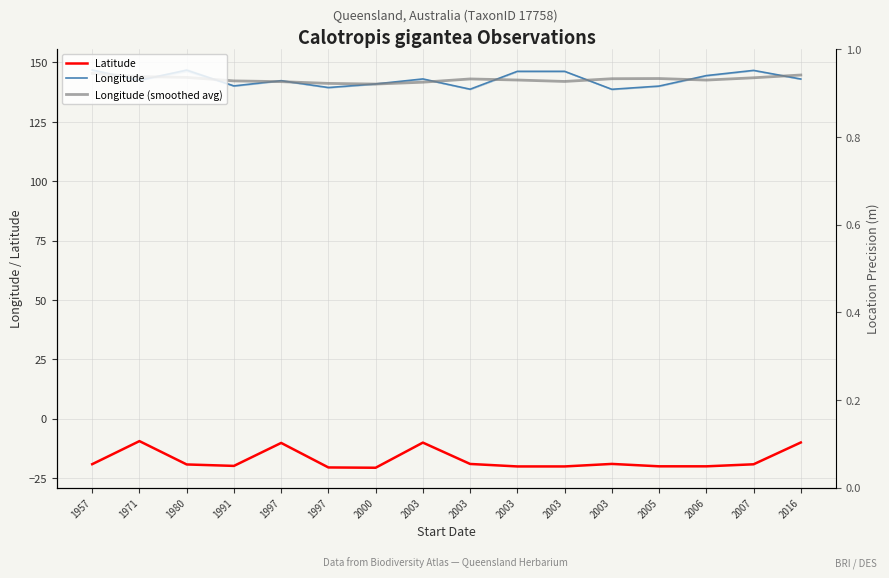

Which series has the largest total across all categories?

Longitude